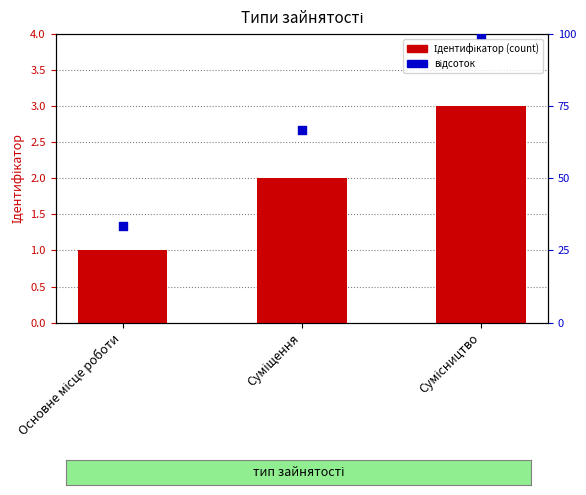

Is the value of Ідентифікатор at Суміщення greater than the value of відсоток at Сумісництво?

No